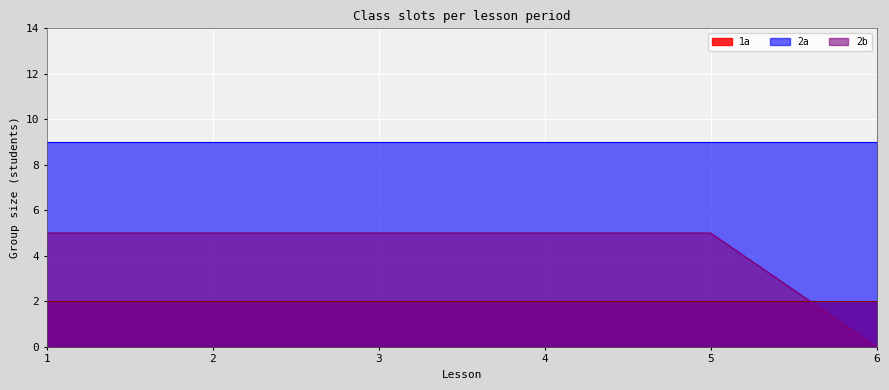

What is the total value across all series at 5?

16